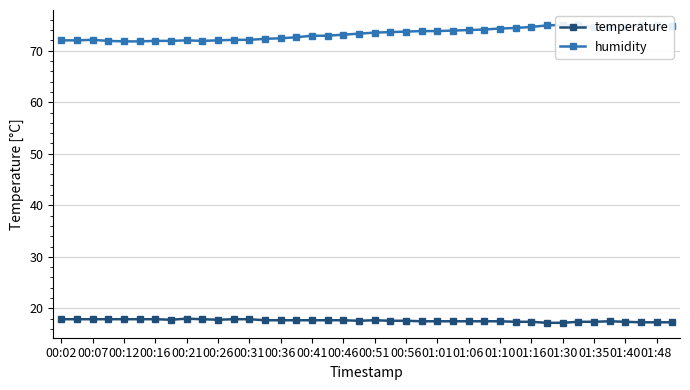

How many categories are shown in the chart?

40